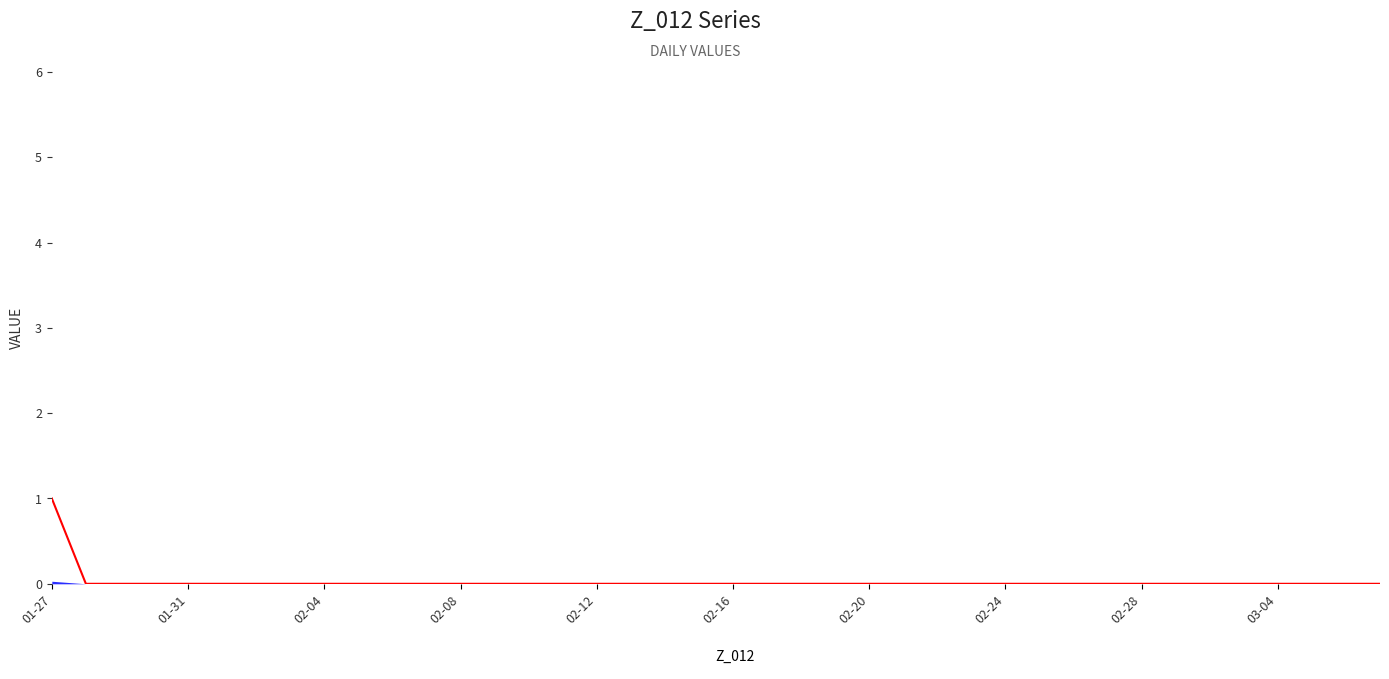

At which label does Z_012 reach its peak?

01-27